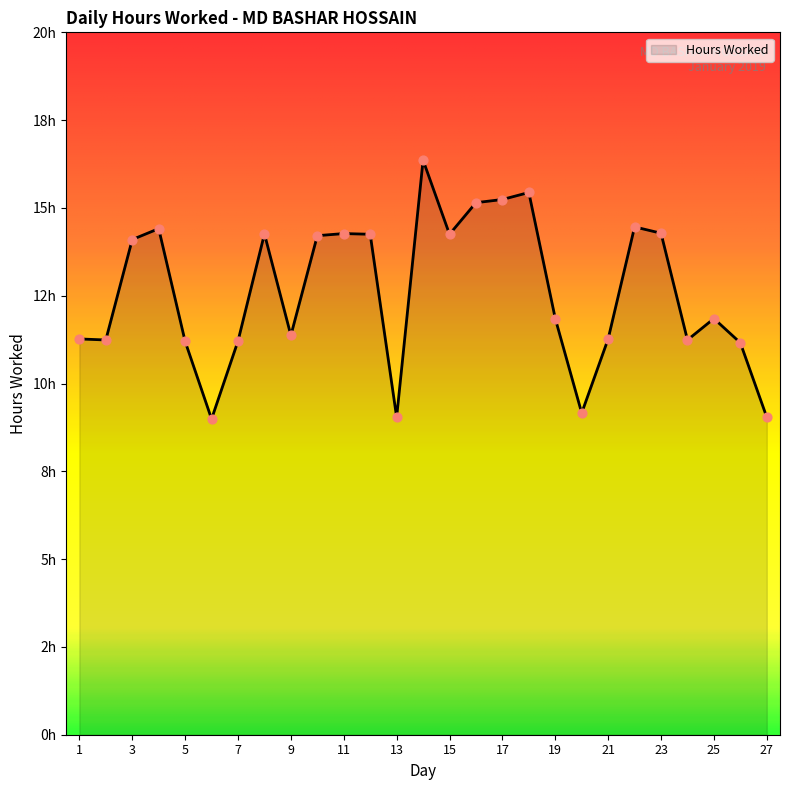

Is this an area chart (filled region under the line)?

Yes